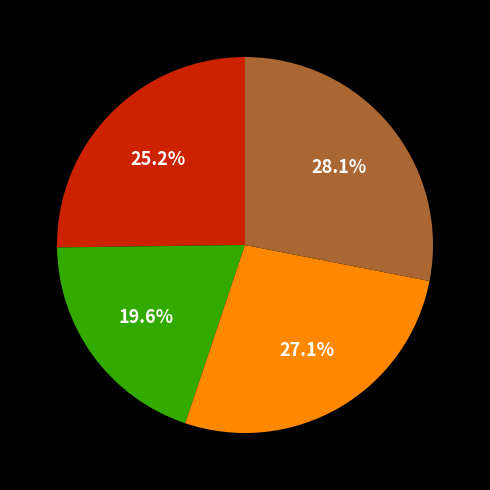

Does any single category account for the majority?

No